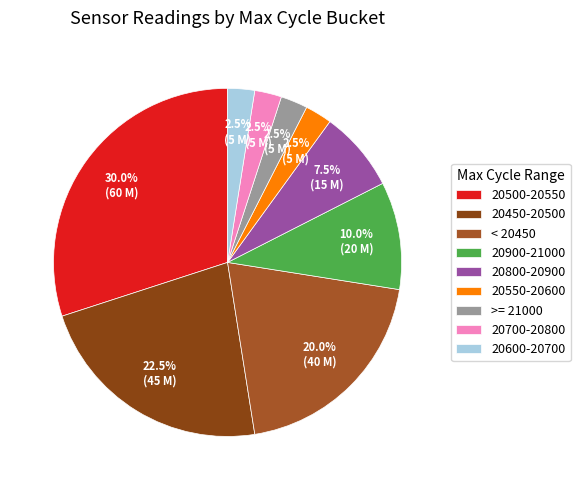

Count the number of slices in the pie.

9